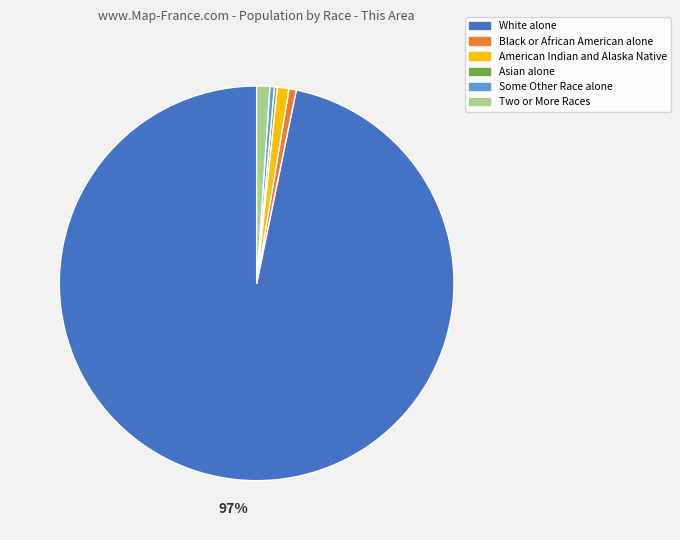

Does White alone account for over 50% of the chart?

Yes